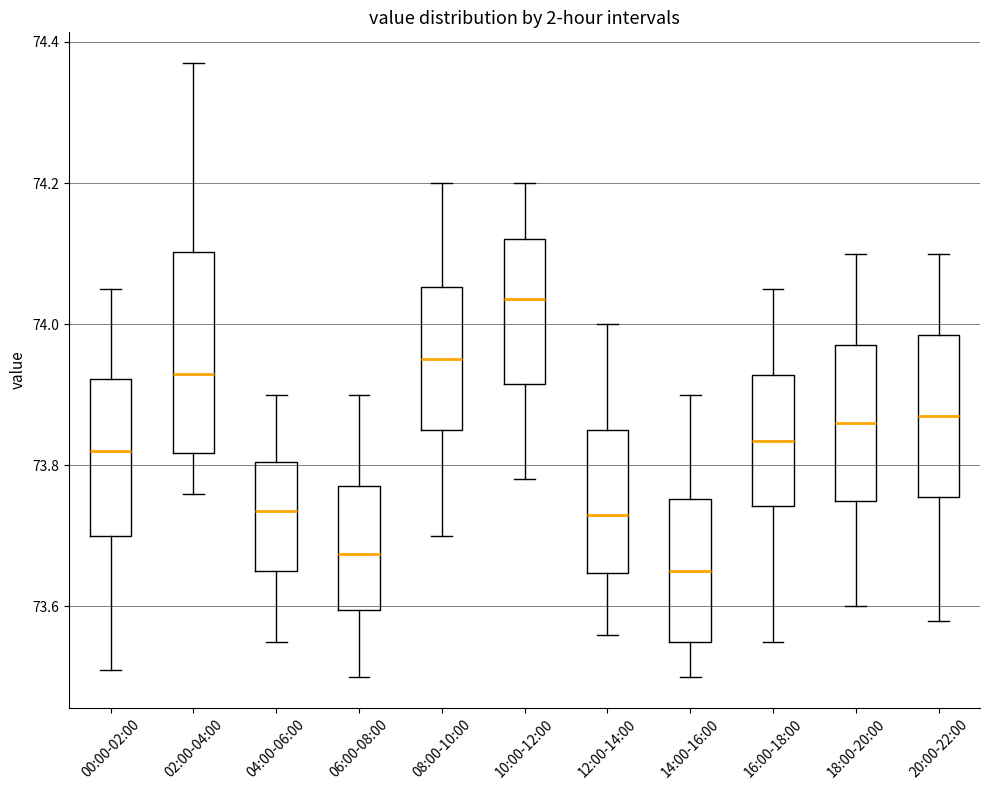

Comparing the boxes themselves (not the whiskers), which one is the tallest?

02:00-04:00